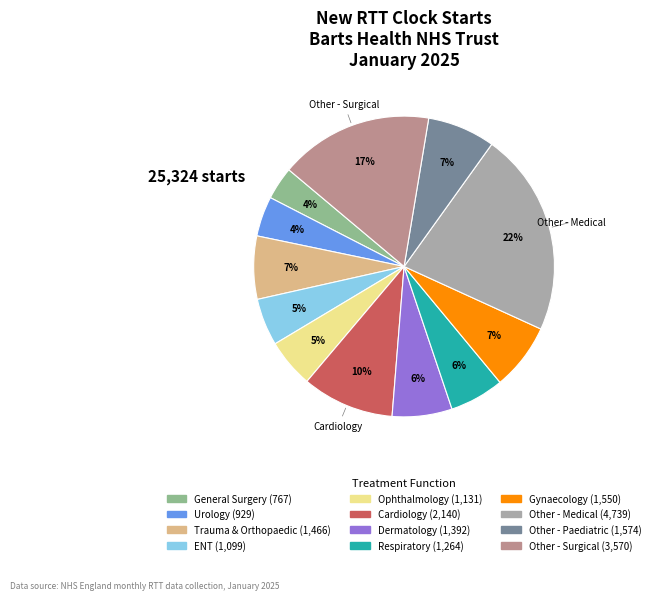

Is there a majority slice in this chart?

No